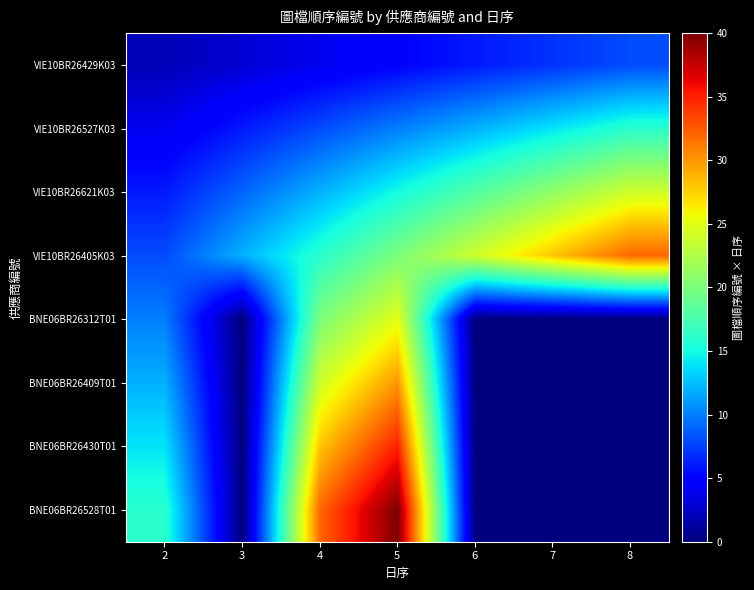

List the series in order of their peak value, lowest first.

VIE10BR26429K03, VIE10BR26527K03, VIE10BR26621K03, BNE06BR26312T01, BNE06BR26409T01, VIE10BR26405K03, BNE06BR26430T01, BNE06BR26528T01